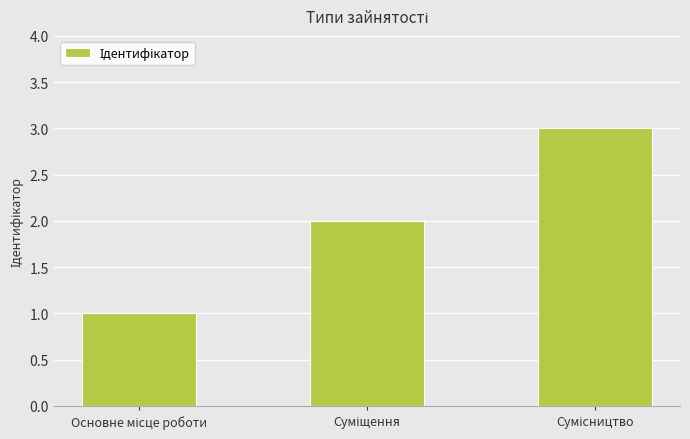

How many distinct data groups are displayed?

1